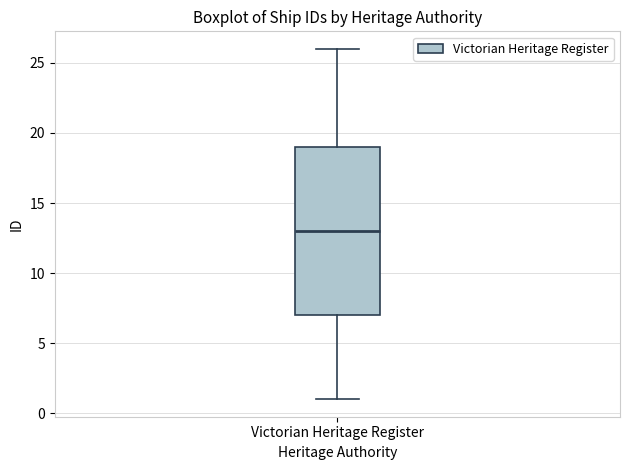

Where does the median line of the box for Victorian Heritage Register sit on the y-axis? The values are not printed on the chart, so give them approximately, as read against the axis.

13